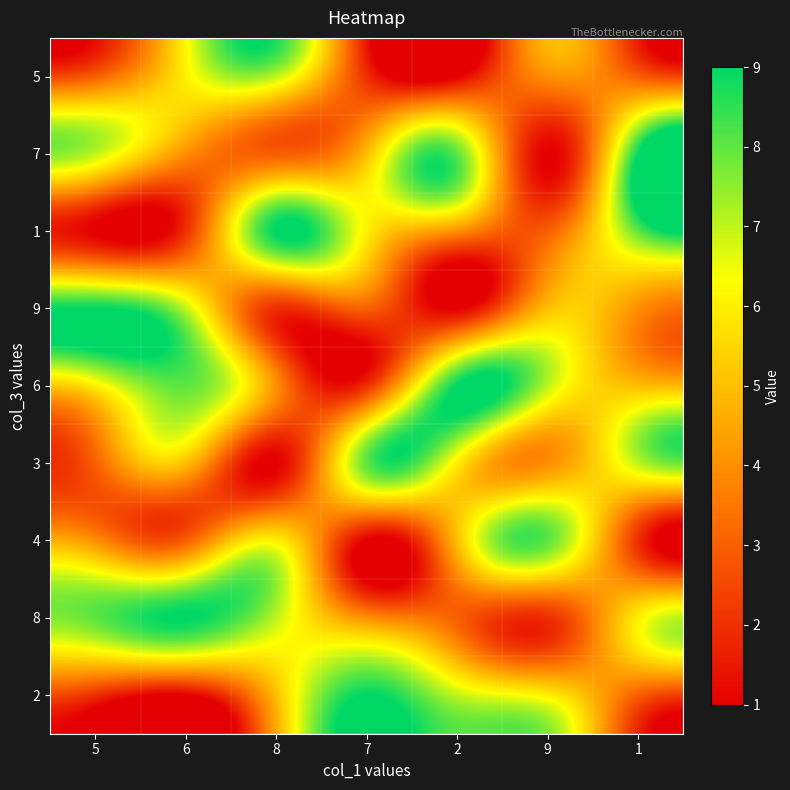

List the series in order of their peak value, highest first.

7, 1, 9, 6, 8, 2, 3, 4, 5